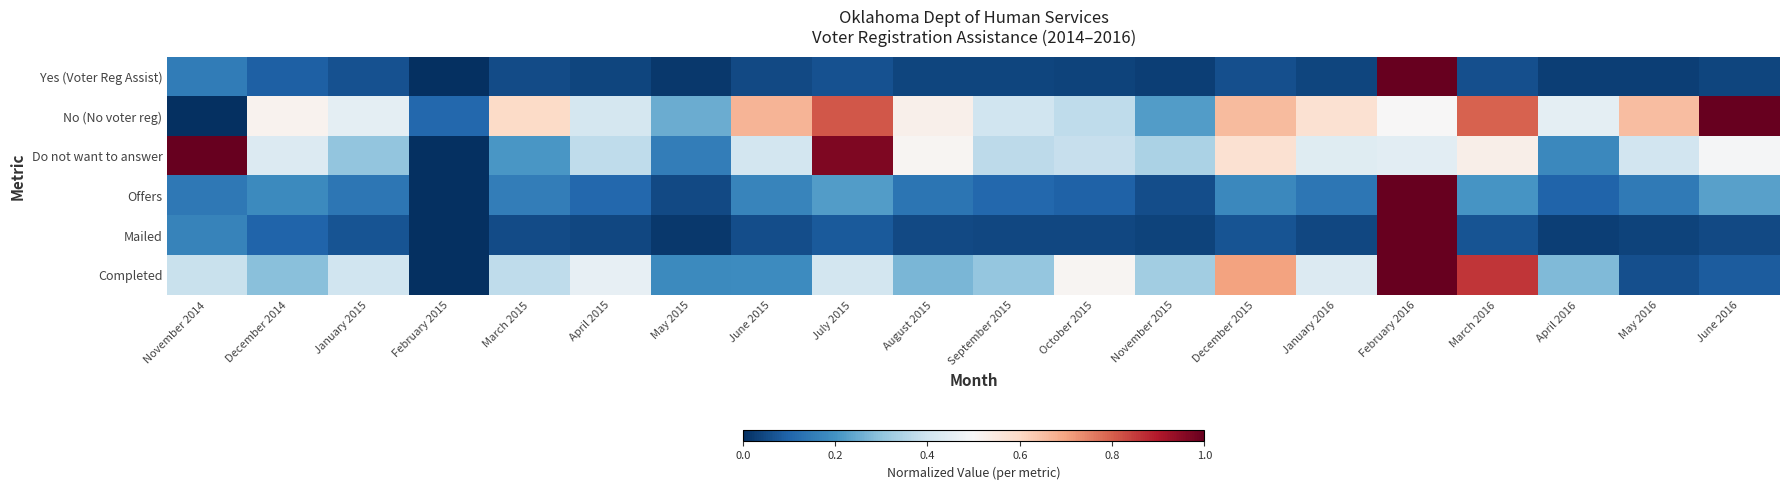

What is the maximum value shown in the chart?

1.0